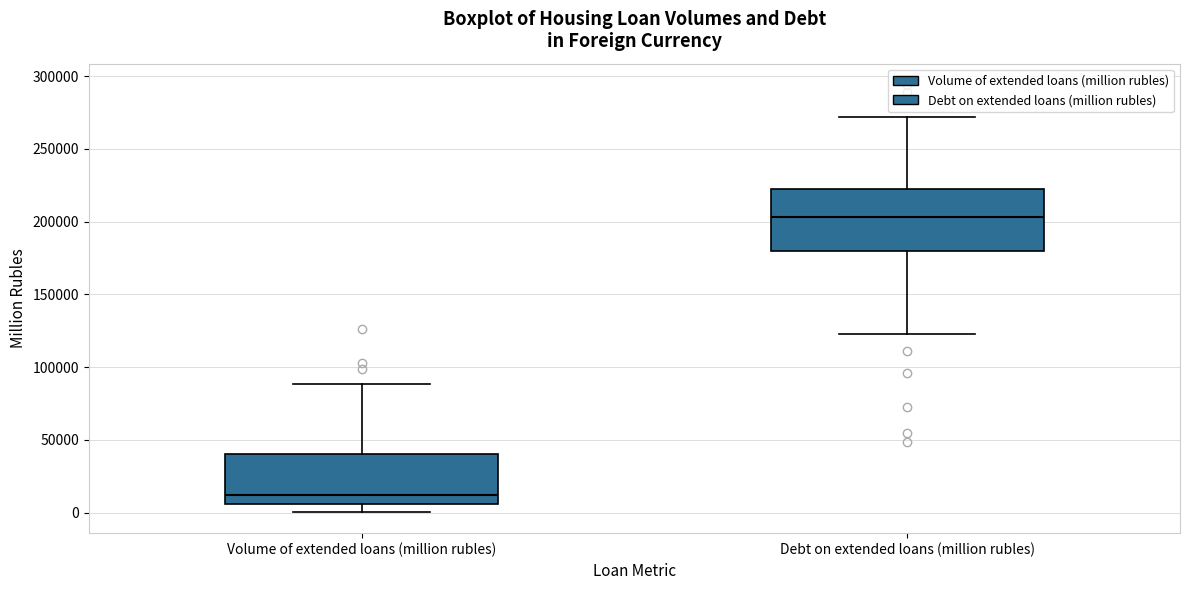

Which box has the lowest median line?

Volume of extended loans (million rubles)